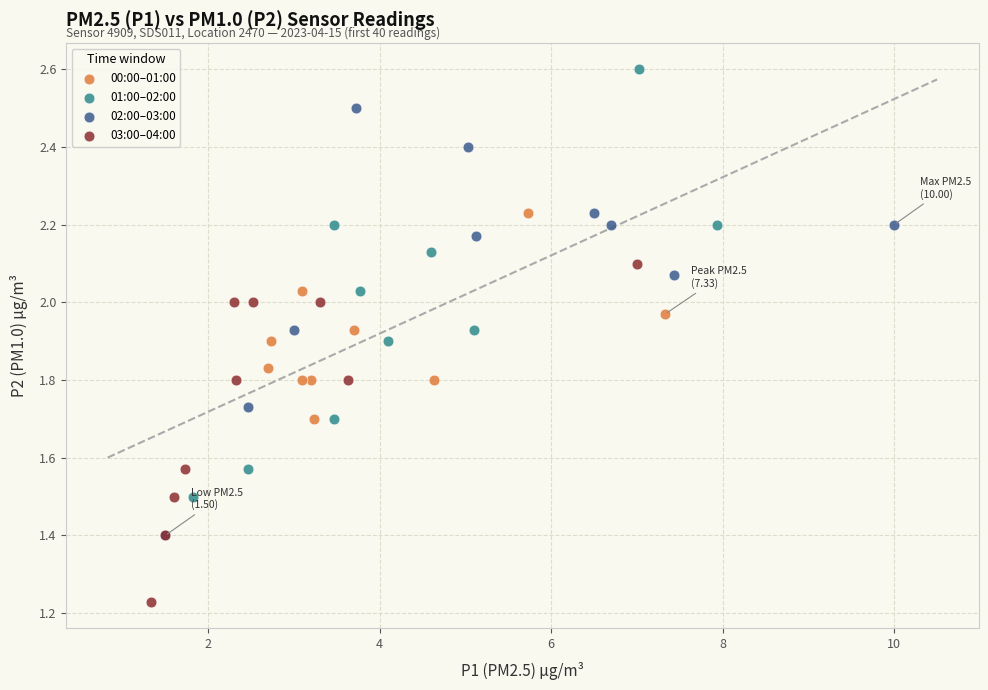

Which series contains the highest Y value?

01:00–02:00